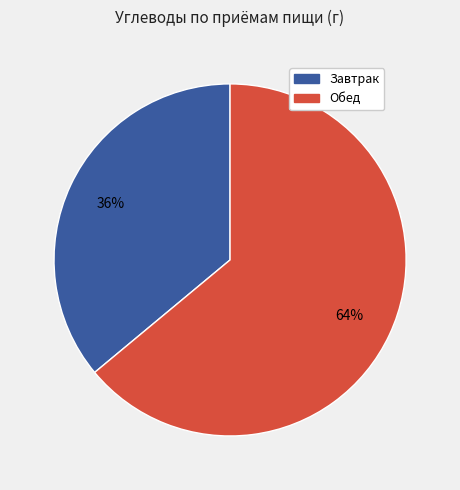

To the nearest percent, what is the difference between the largest and smallest slice percentages?

28%